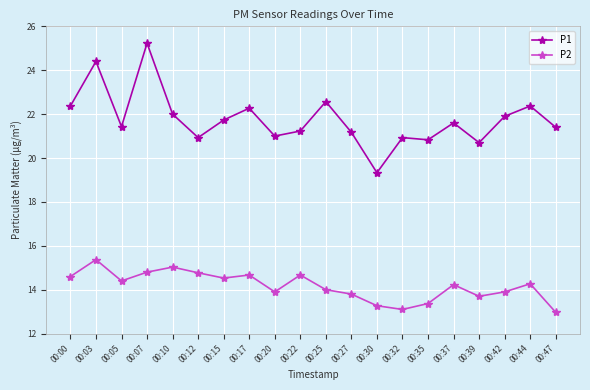

Rank the series by their maximum value, from lowest to highest.

P2, P1